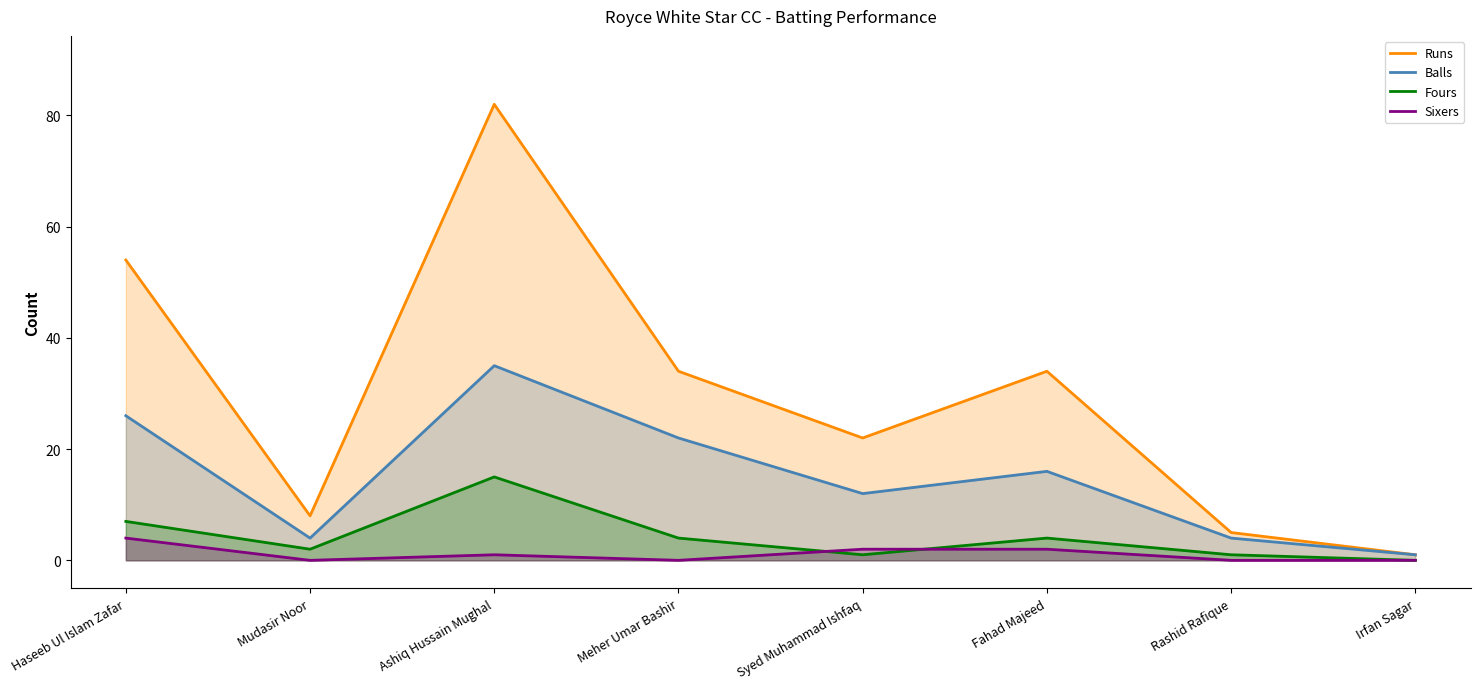

Rank the series by their maximum value, from highest to lowest.

Runs, Balls, Fours, Sixers